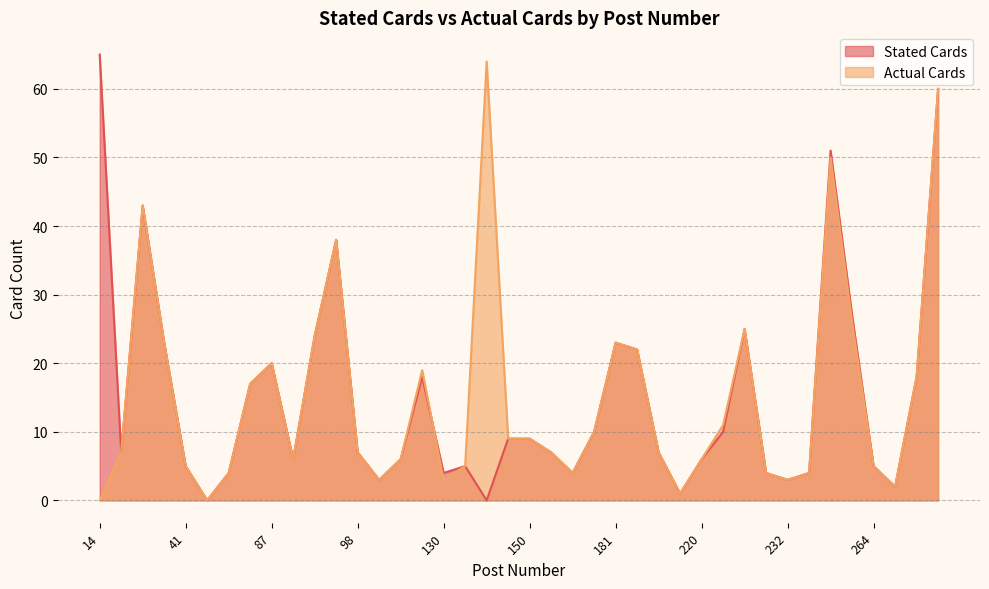

How many lines are shown in the chart?

2